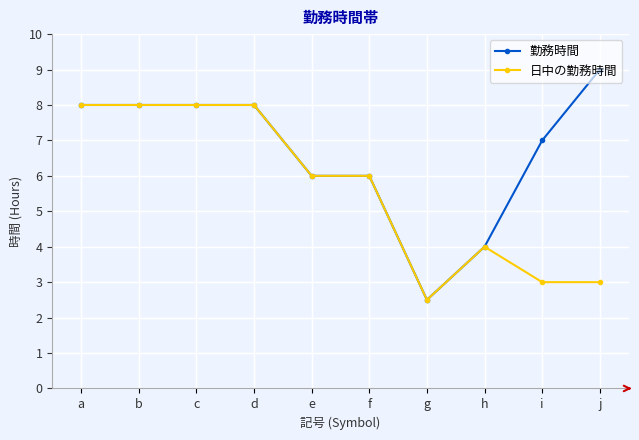

What is the smallest value displayed?

2.5